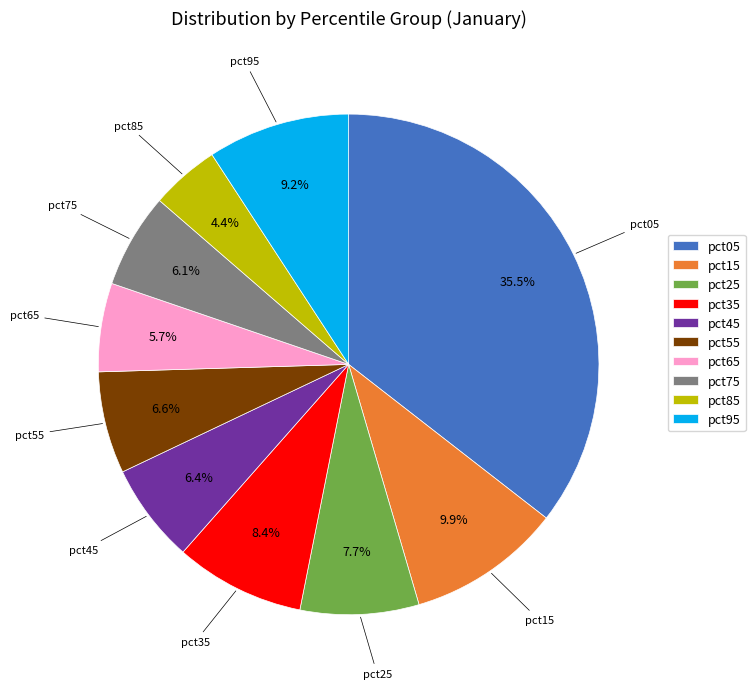

Count the number of slices in the pie.

10